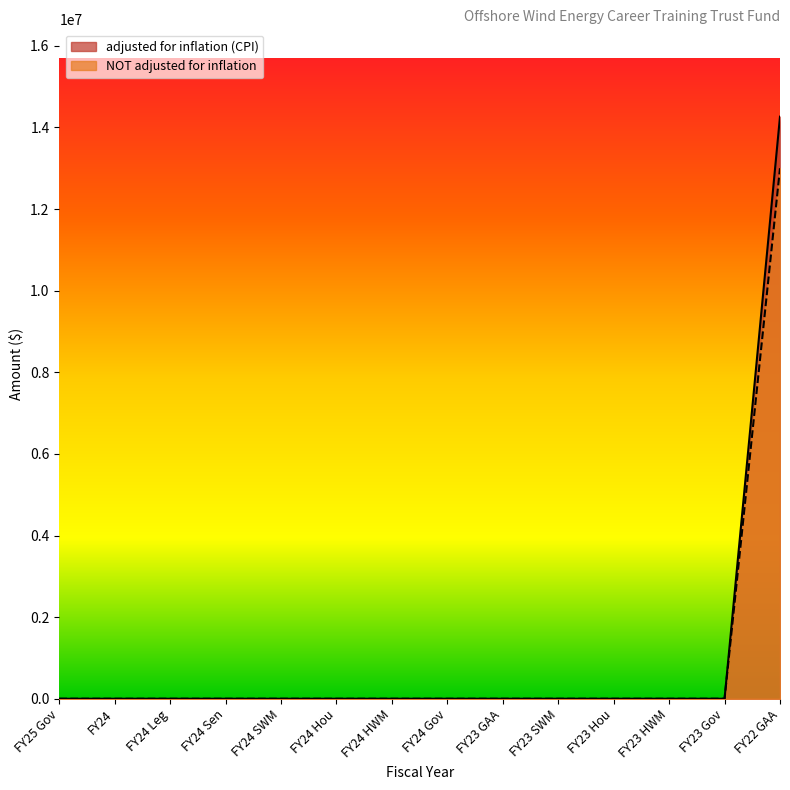

Between FY24 and FY24 Sen, which series saw the biggest shift?

adjusted for inflation (CPI)